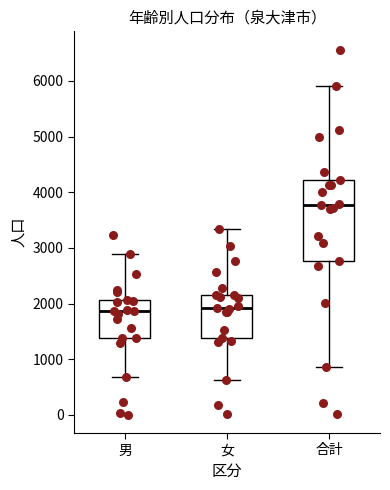

Comparing the boxes themselves (not the whiskers), which one is the tallest?

合計